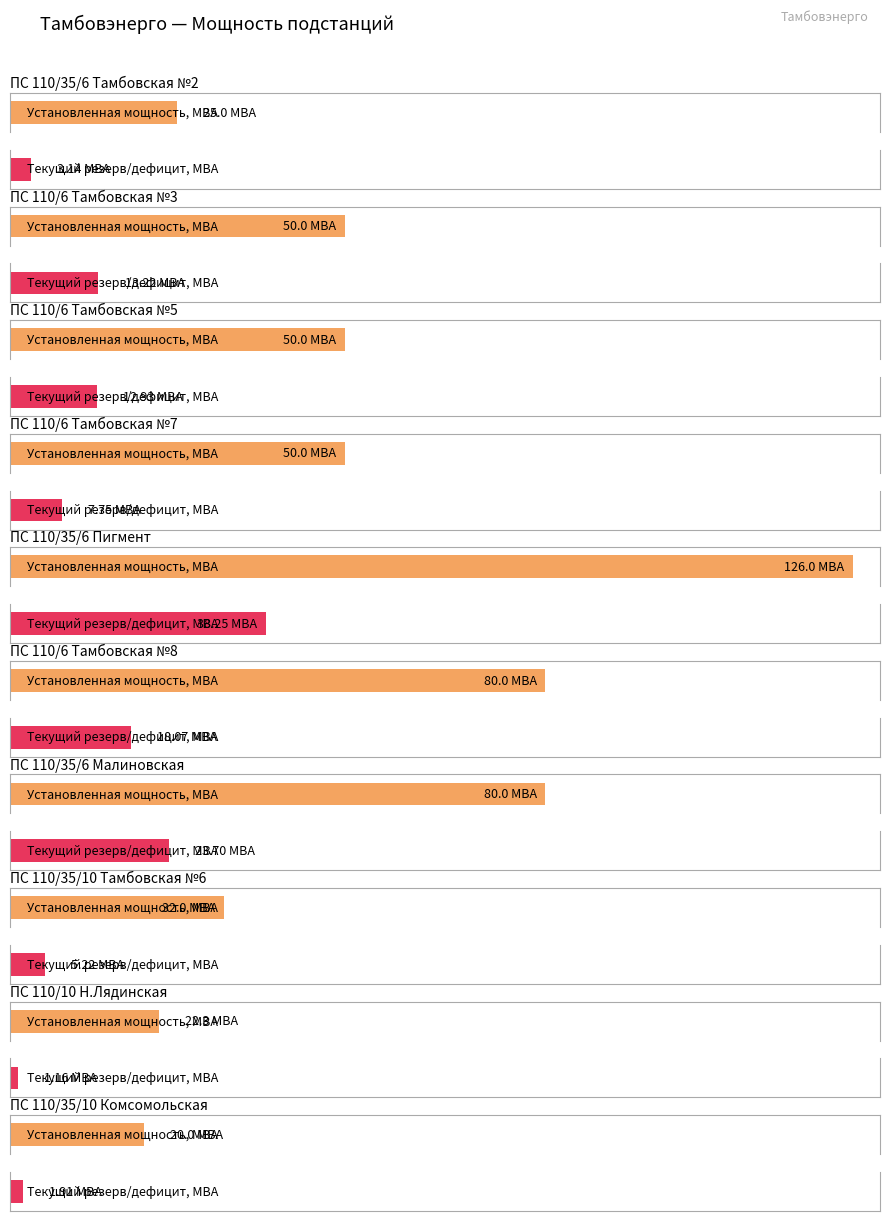

Reading left to right, extract all data points from this chart.

Установленная мощность, МВА: ПС 110/35/6 Тамбовская №2=25.0	ПС 110/6 Тамбовская №3=50.0	ПС 110/6 Тамбовская №5=50.0	ПС 110/6 Тамбовская №7=50.0	ПС 110/35/6 Пигмент=126.0	ПС 110/6 Тамбовская №8=80.0	ПС 110/35/6 Малиновская=80.0	ПС 110/35/10 Тамбовская №6=32.0	ПС 110/10 Н.Лядинская=22.3	ПС 110/35/10 Комсомольская=20.0
Текущий резерв/дефицит мощности, МВА: ПС 110/35/6 Тамбовская №2=3.1	ПС 110/6 Тамбовская №3=13.2	ПС 110/6 Тамбовская №5=12.9	ПС 110/6 Тамбовская №7=7.8	ПС 110/35/6 Пигмент=38.2	ПС 110/6 Тамбовская №8=18.1	ПС 110/35/6 Малиновская=23.7	ПС 110/35/10 Тамбовская №6=5.2	ПС 110/10 Н.Лядинская=1.2	ПС 110/35/10 Комсомольская=1.9